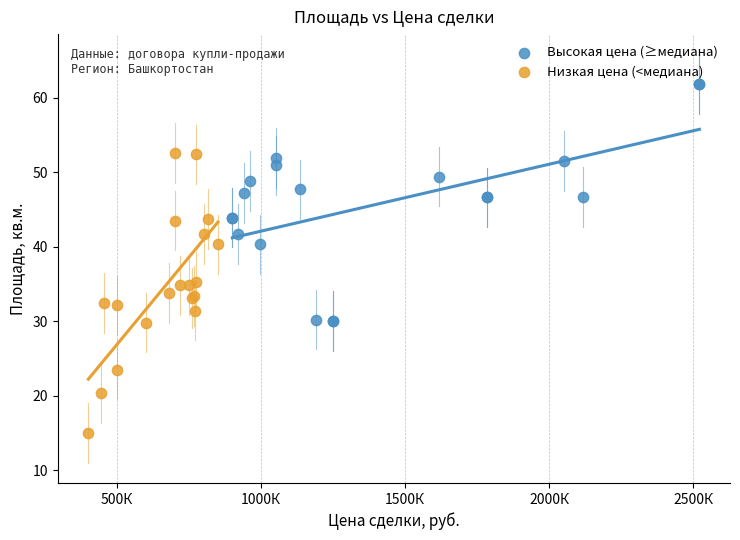

Which series reaches the minimum Y coordinate?

Низкая цена (<медиана)